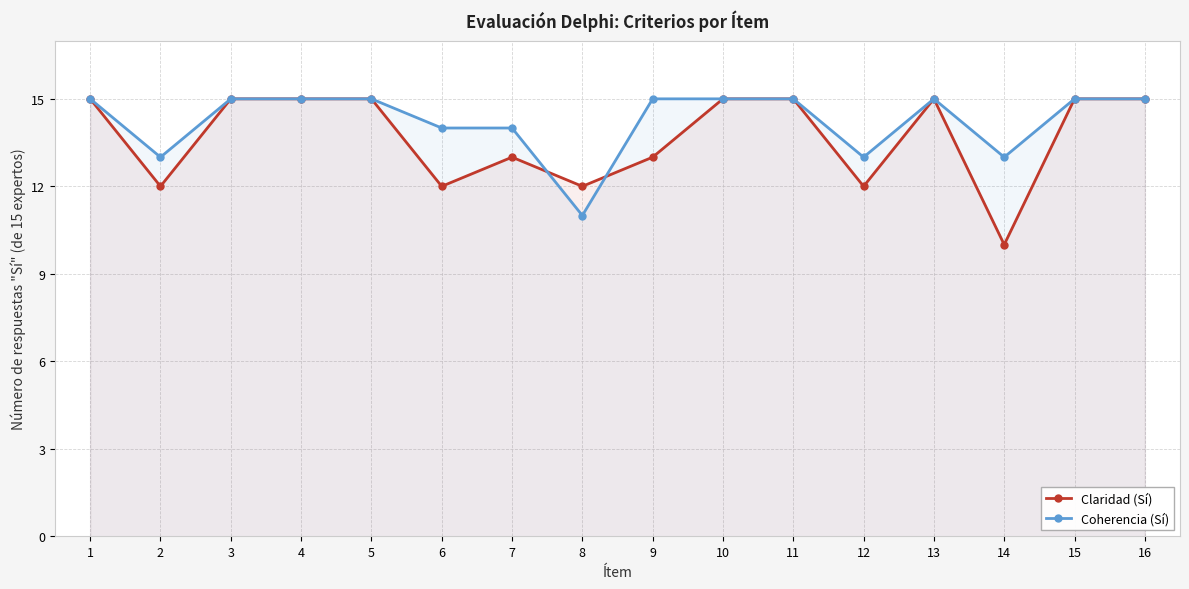

How many lines are shown in the chart?

2